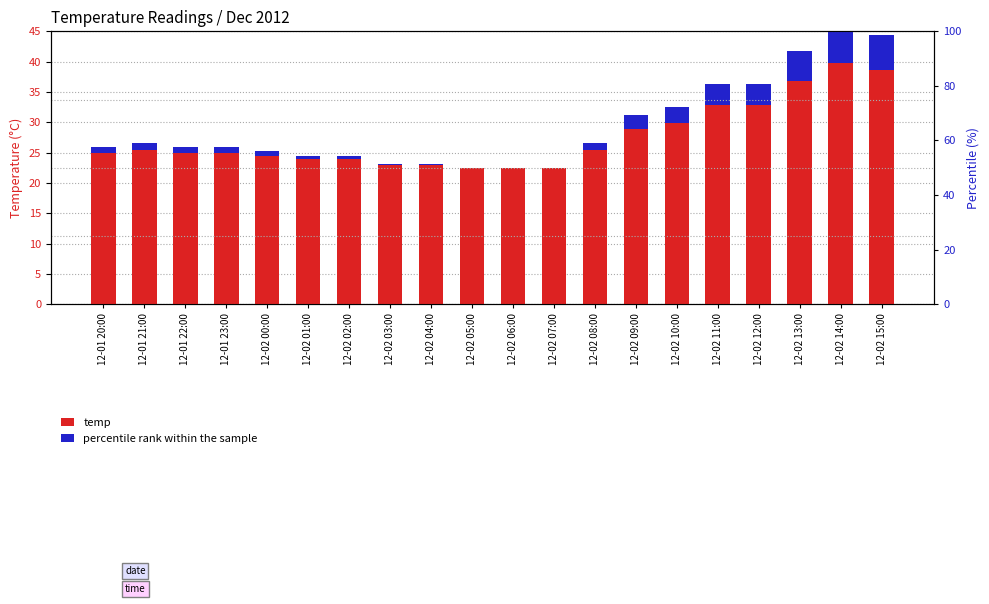

What is the label of the 13th bar from the right?

12-02 03:00